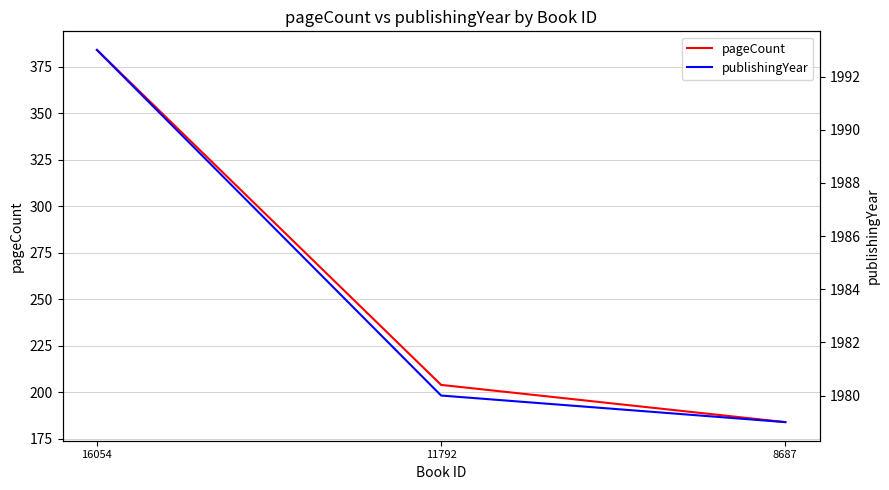

Reading right to left, extract all data points from this chart.

pageCount: 8687=184	11792=204	16054=384
publishingYear: 8687=1979	11792=1980	16054=1993